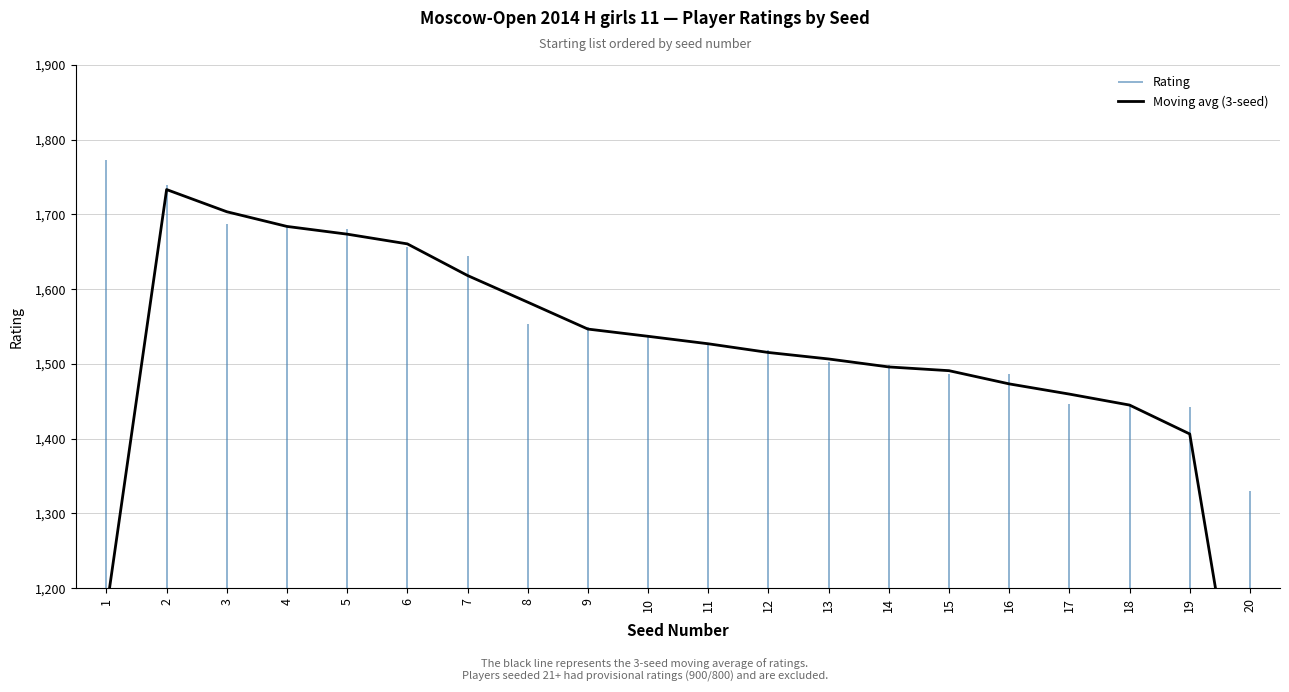

The value at 7 is 2312.1. True or false?

False